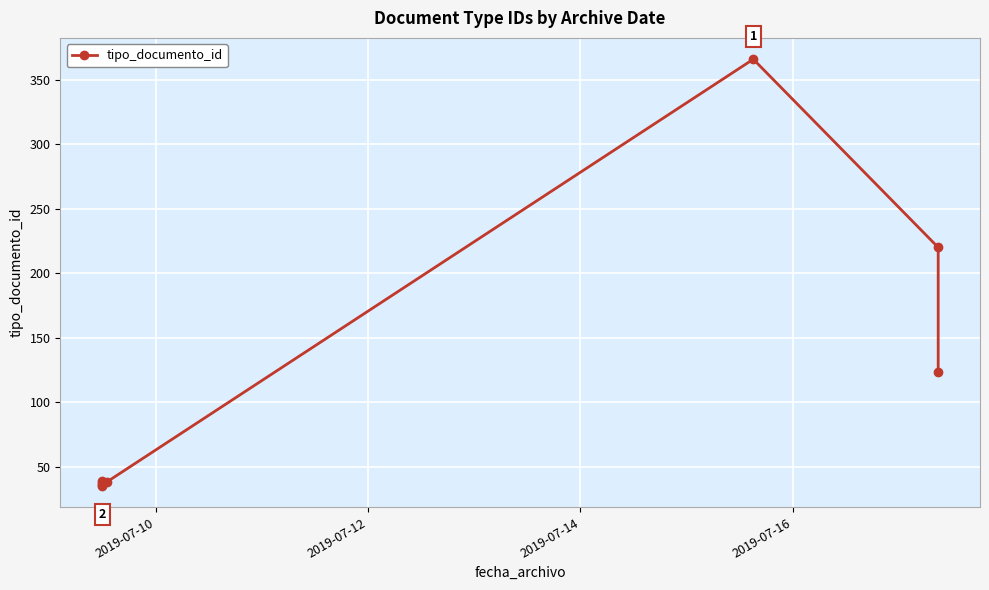

What is the smallest value displayed?

35